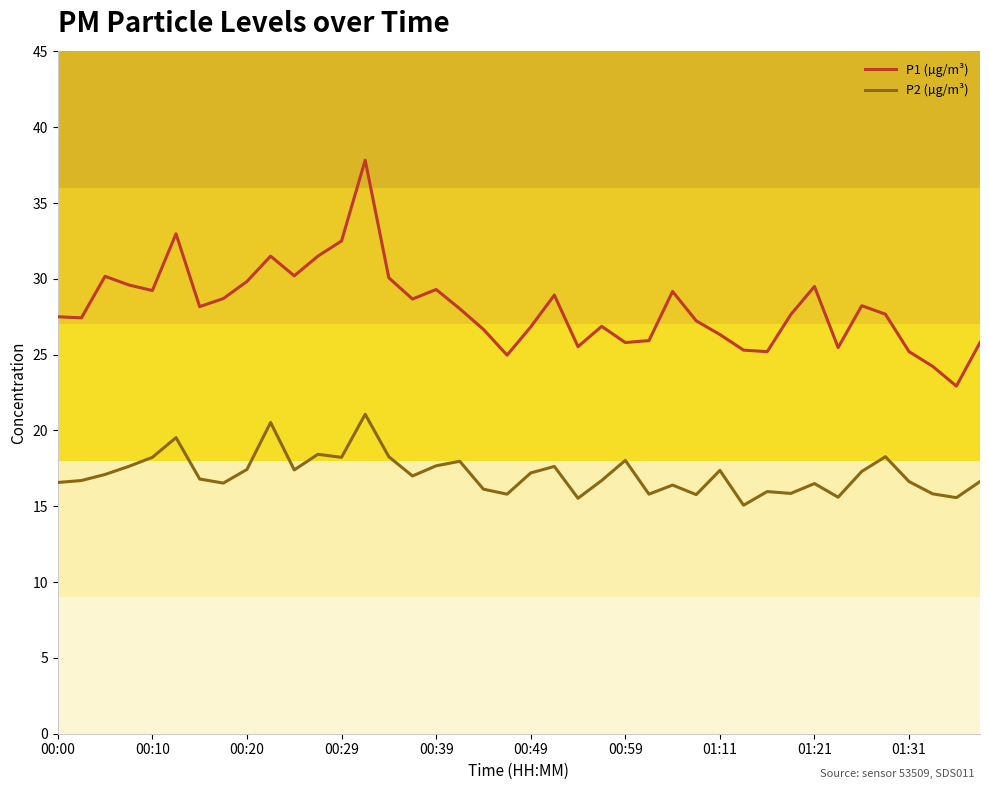

True or false: P1 (µg/m³) and P2 (µg/m³) intersect in this chart.

False